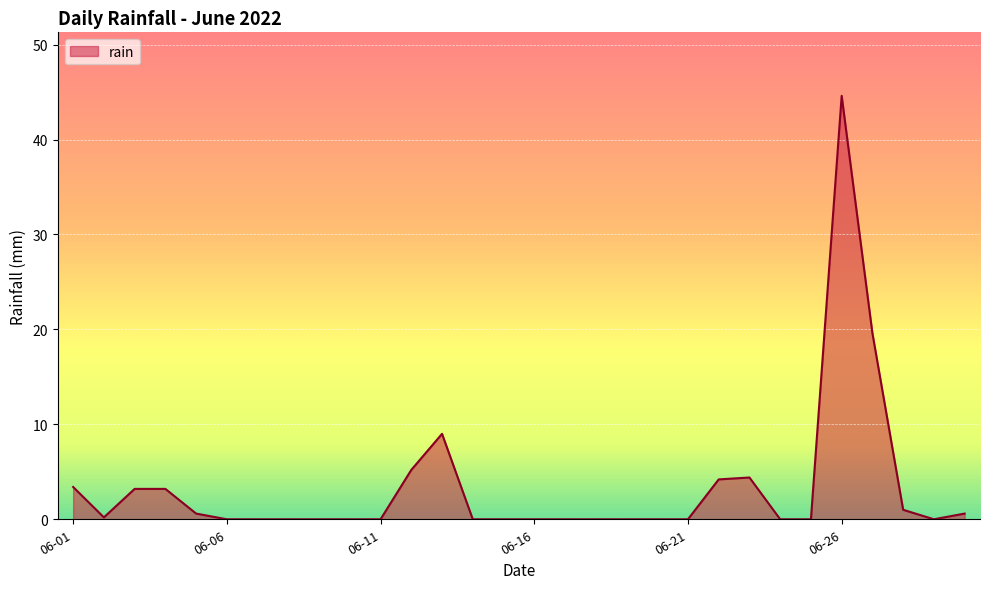

How many categories are shown in the chart?

30